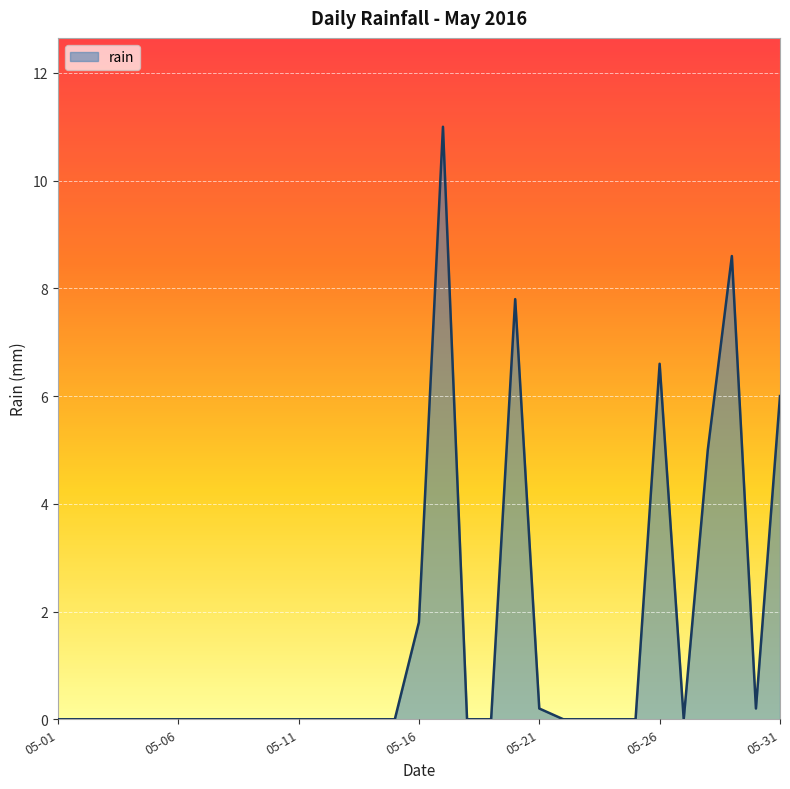

What is the difference between the second highest and second lowest values?

8.6